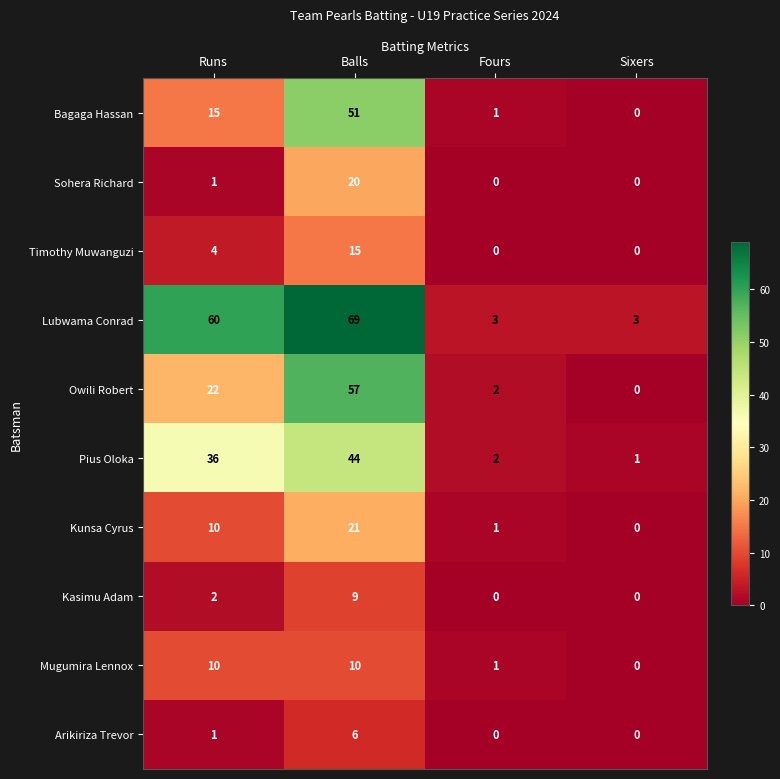

What is the approximate value of Lubwama Conrad at Balls, to the nearest 5?

70